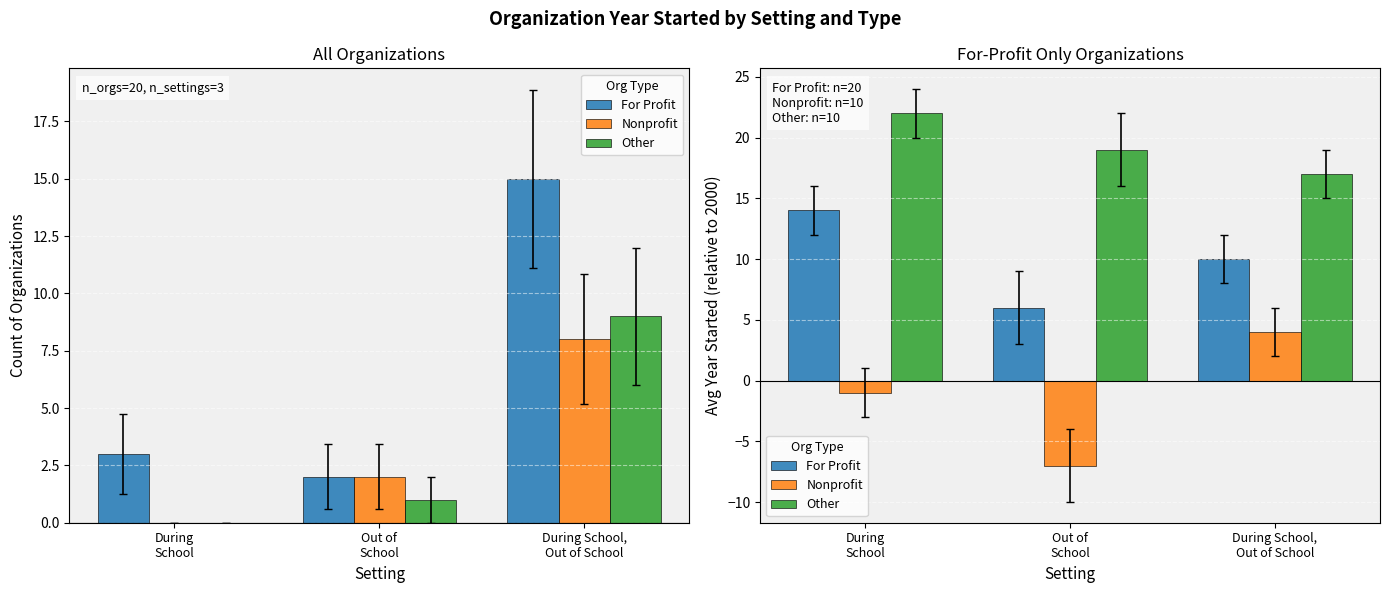

At which label does Other reach its minimum?

During School,
Out of School